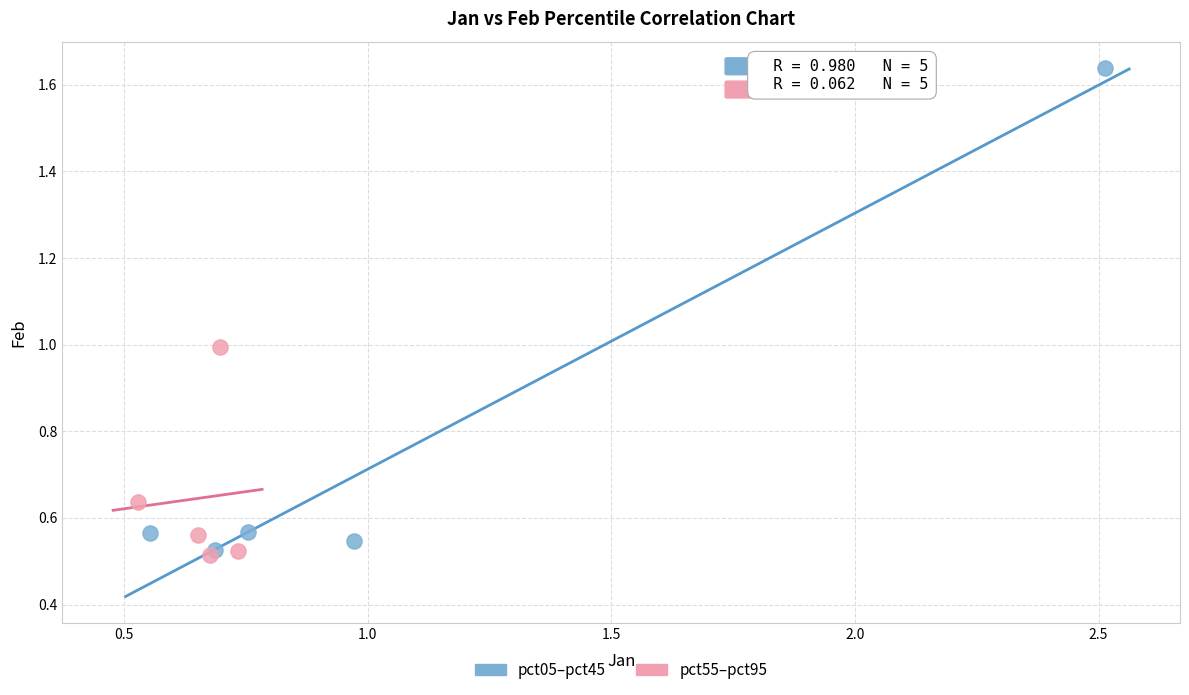

Which series has the largest Y range (max minus min)?

pct05–pct45